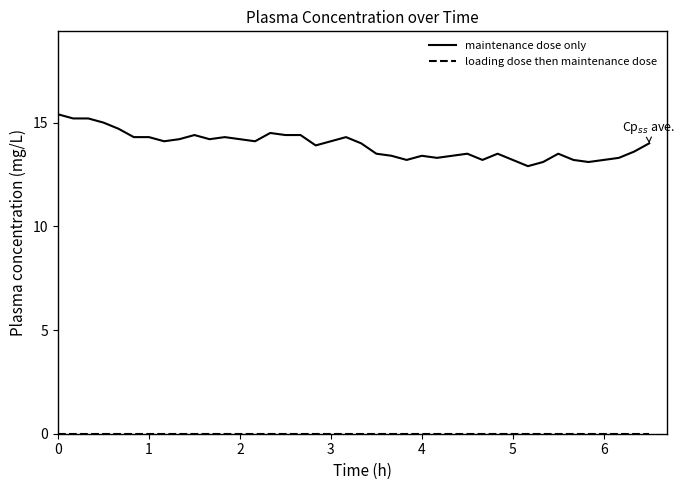

What is the maximum value for maintenance dose only?

15.4